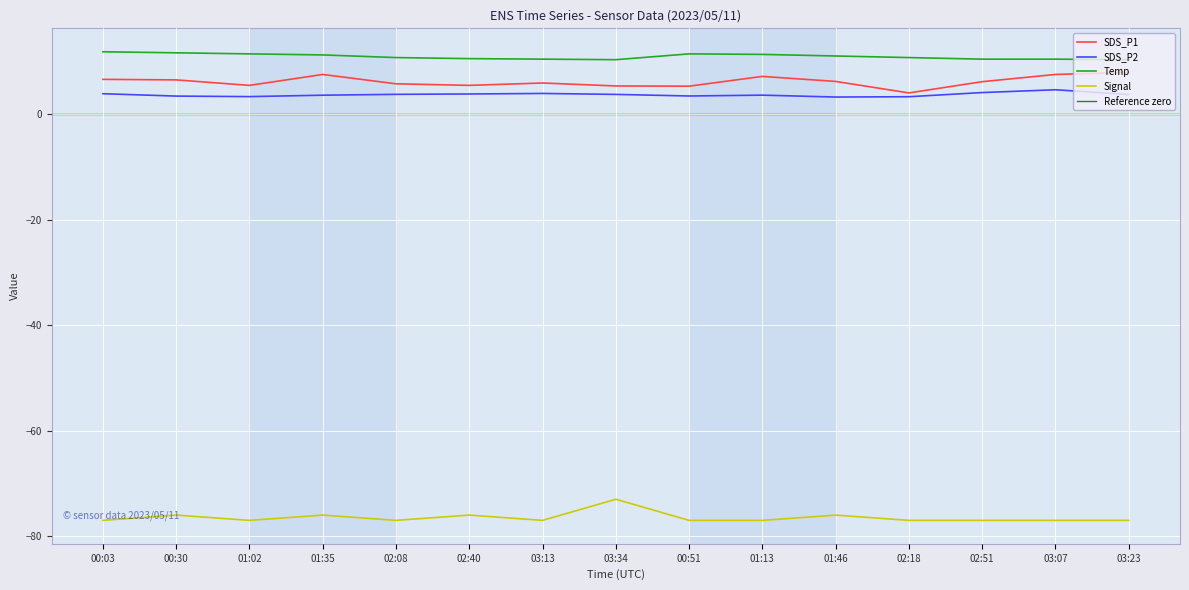

Which series has the widest spread of values?

Signal